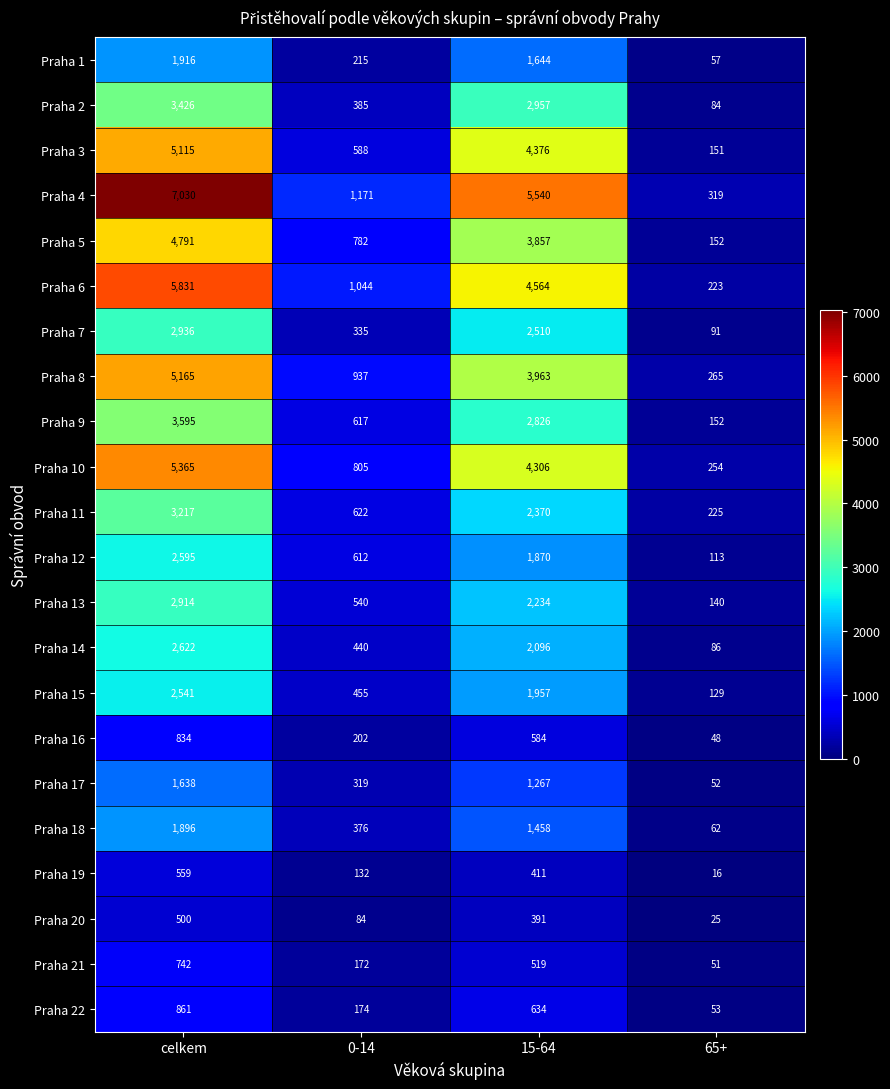

Is it true that Praha 4 equals 538 at 65+?

False